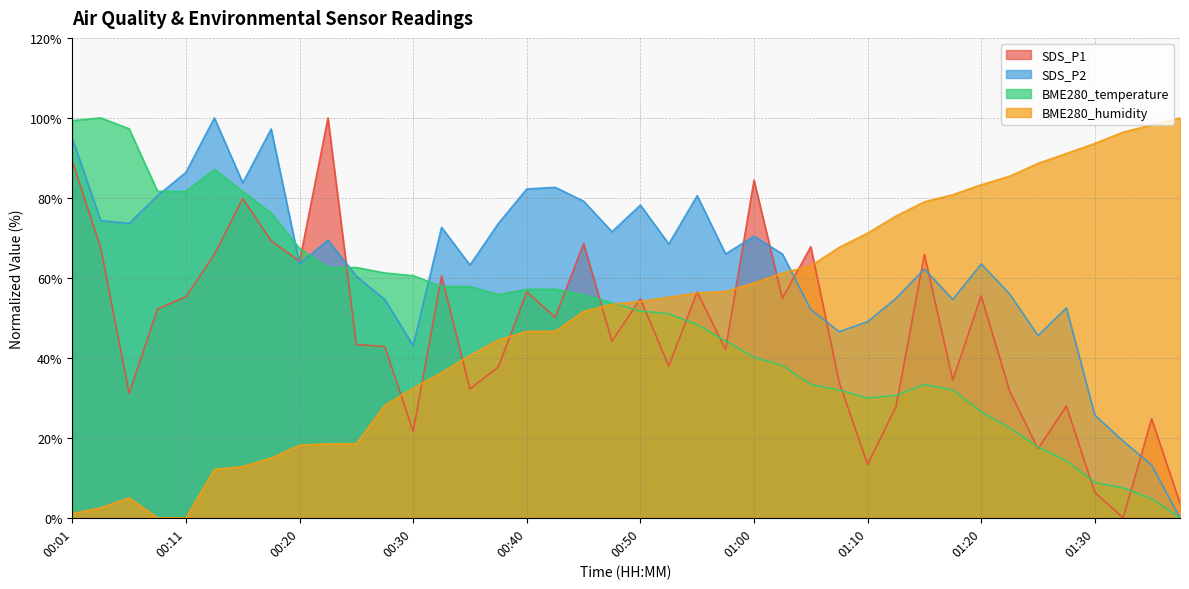

How many data points in BME280_temperature are above 53?

20